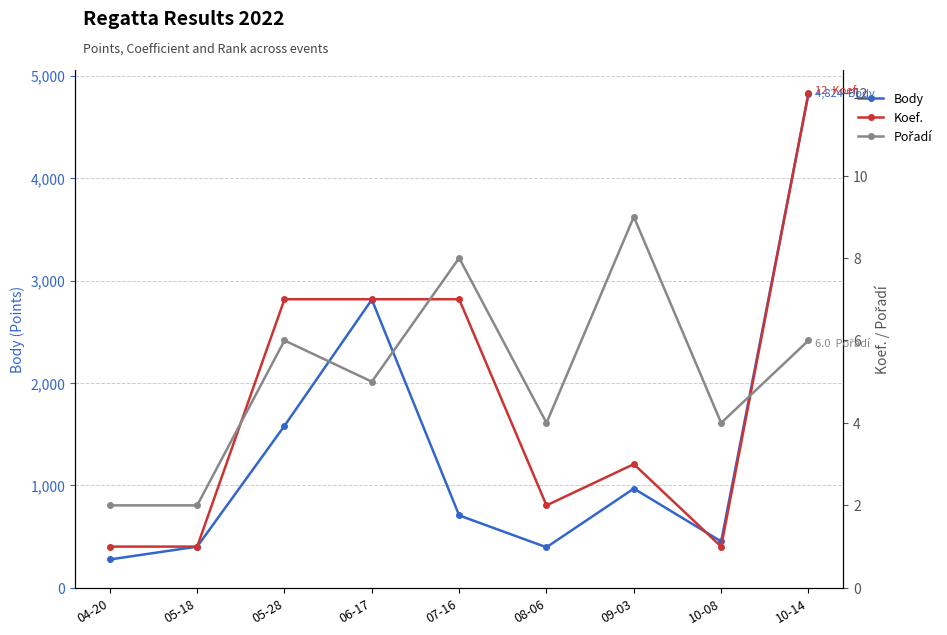

The Koef. series shows 1 at 05-18. True or false?

False